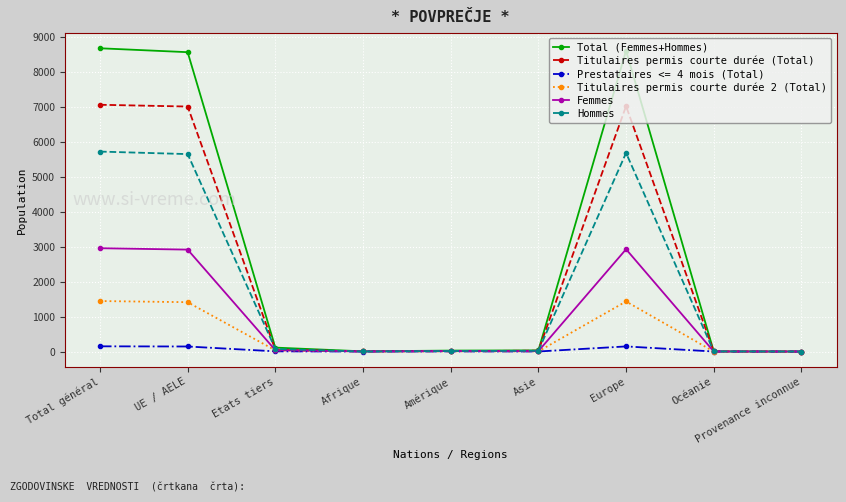

What is the difference between the second highest and minimum values in the Hommes series?

5684